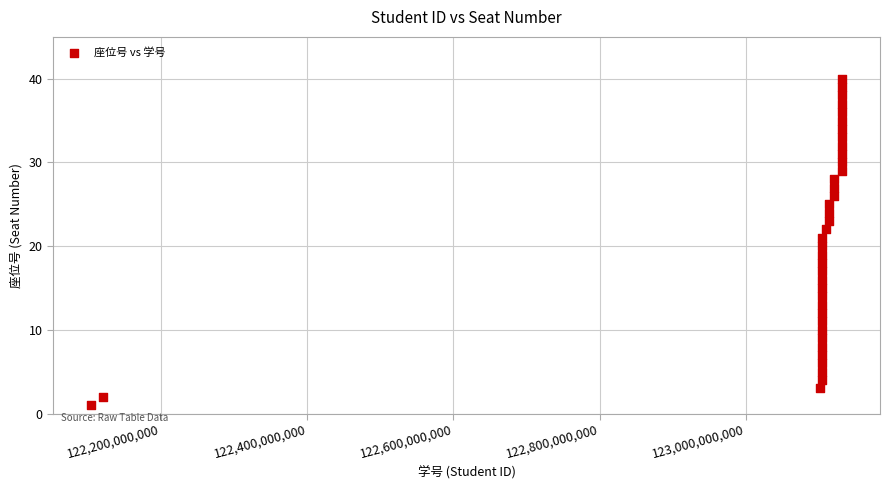

What is the range of X values (max minus min)?

1028001196